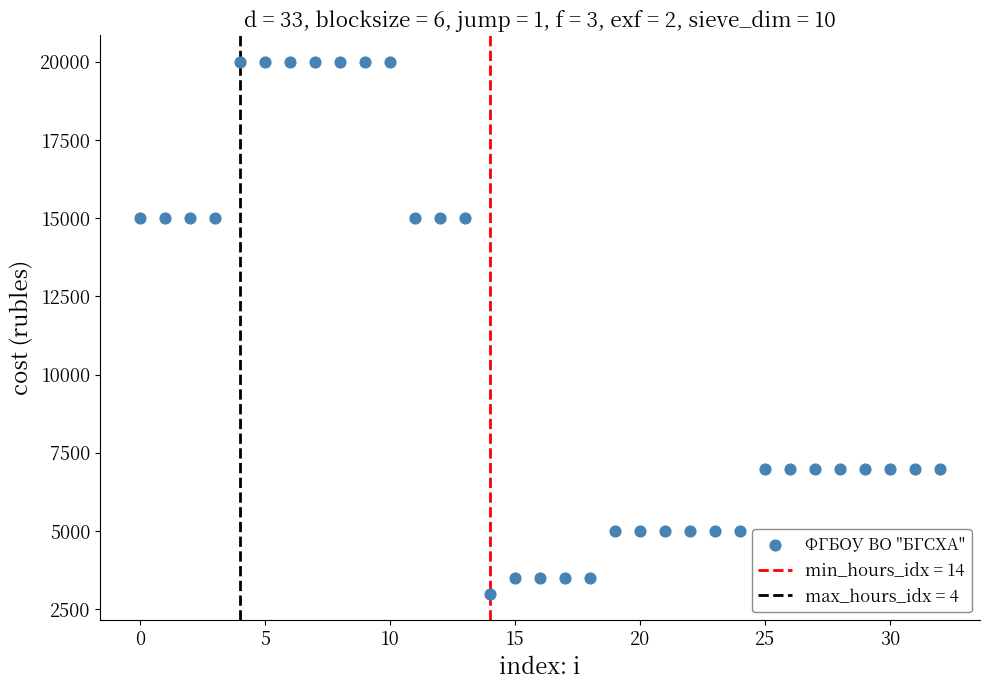

What is the range of Y values (max minus min)?

17000